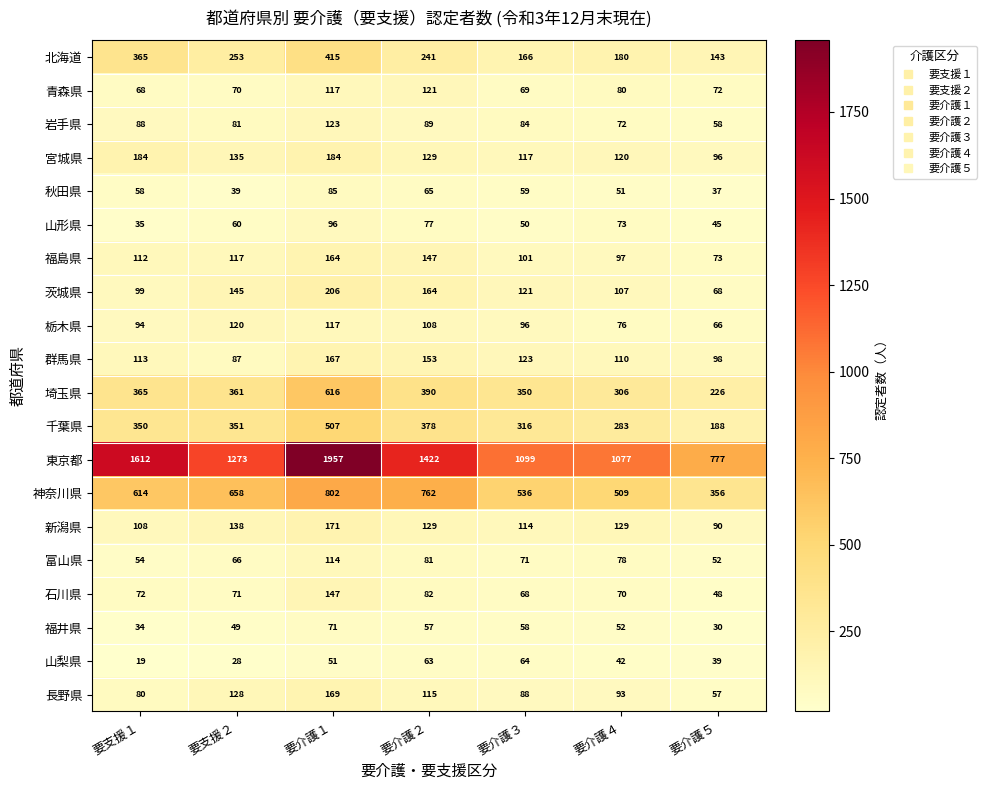

At which category is the sum across all series the highest?

要介護１